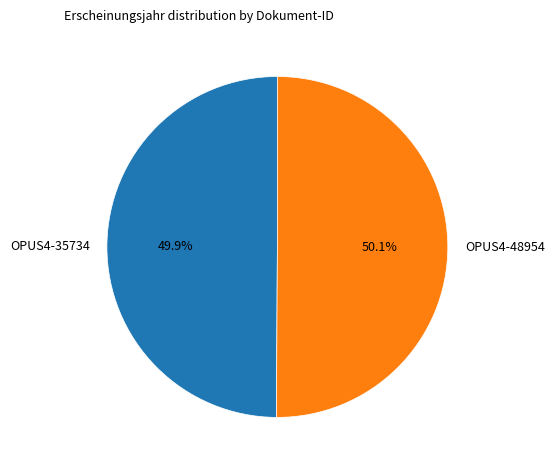

How many segments does this pie chart have?

2